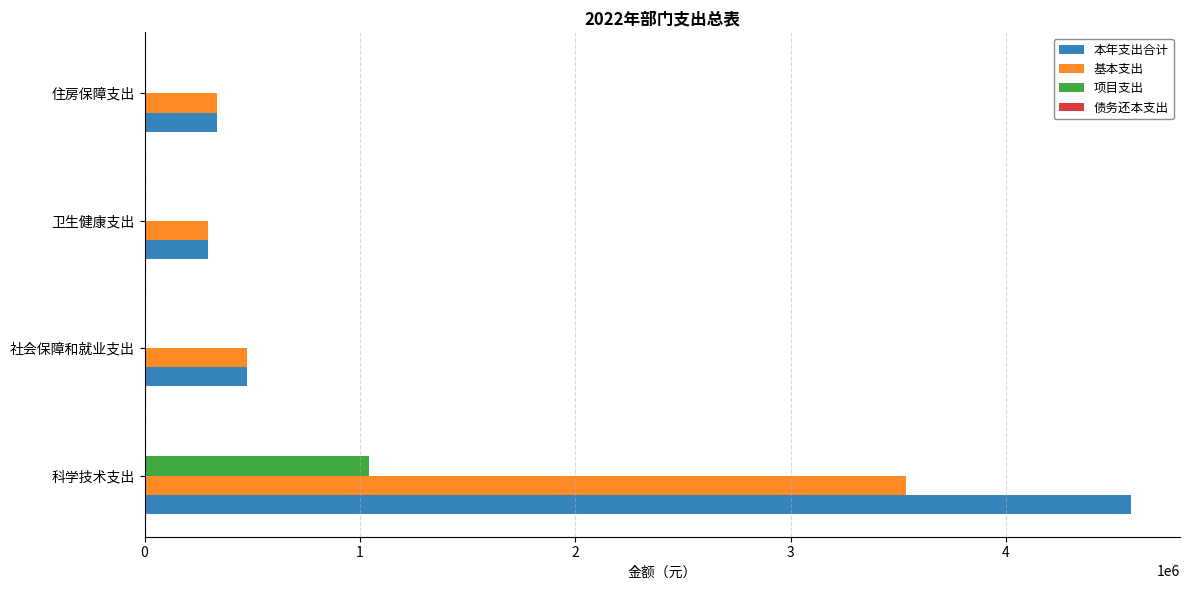

Which series has the largest total across all categories?

本年支出合计